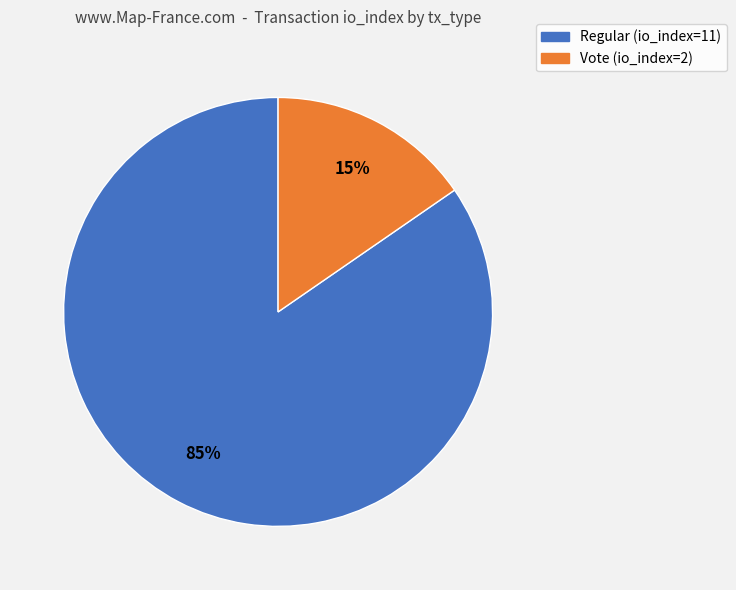

Count the number of slices in the pie.

2